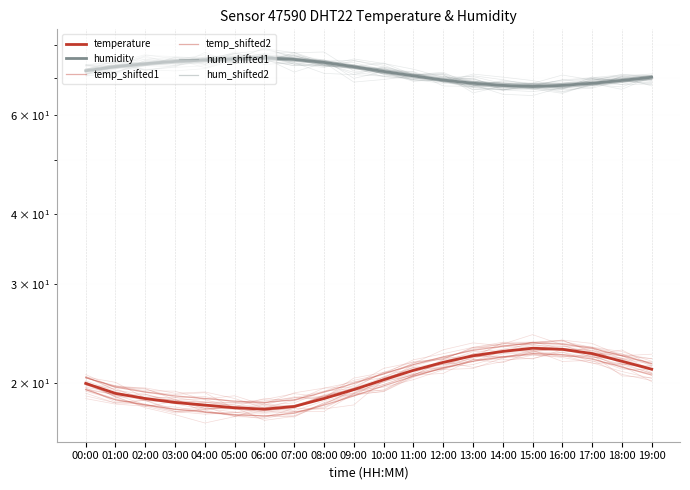

How many data points in hum_shifted2 are above 71?

11